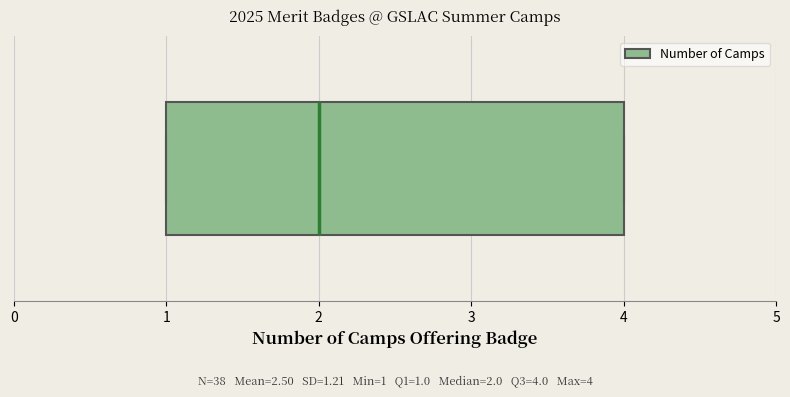

Transcribe this box plot: give where the median line is, the range the box spans, and where the two whiskers end, as read against the x-axis. The values are not printed on the chart, so give them approximately, as read against the axis.

median 2, box 1 to 4, whiskers 1 to 4